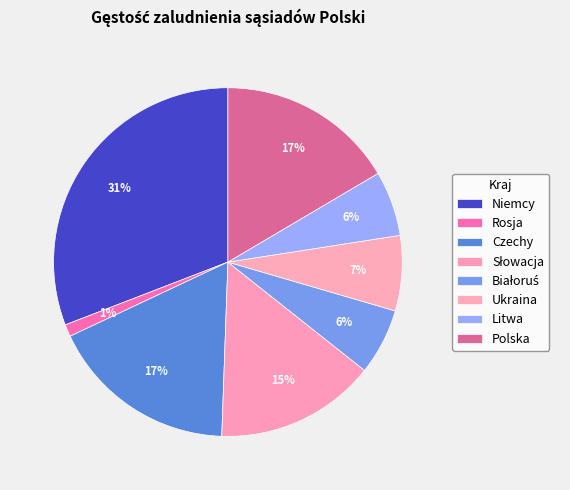

How many segments does this pie chart have?

8